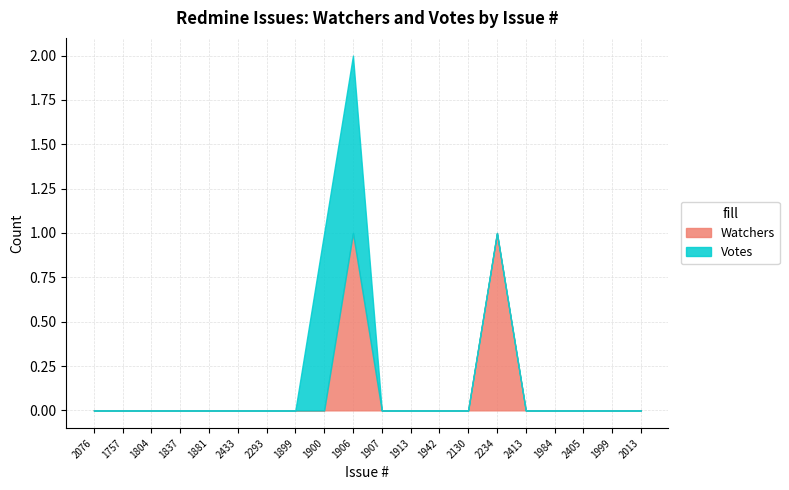

Is it true that Watchers equals 2 at 1906?

False